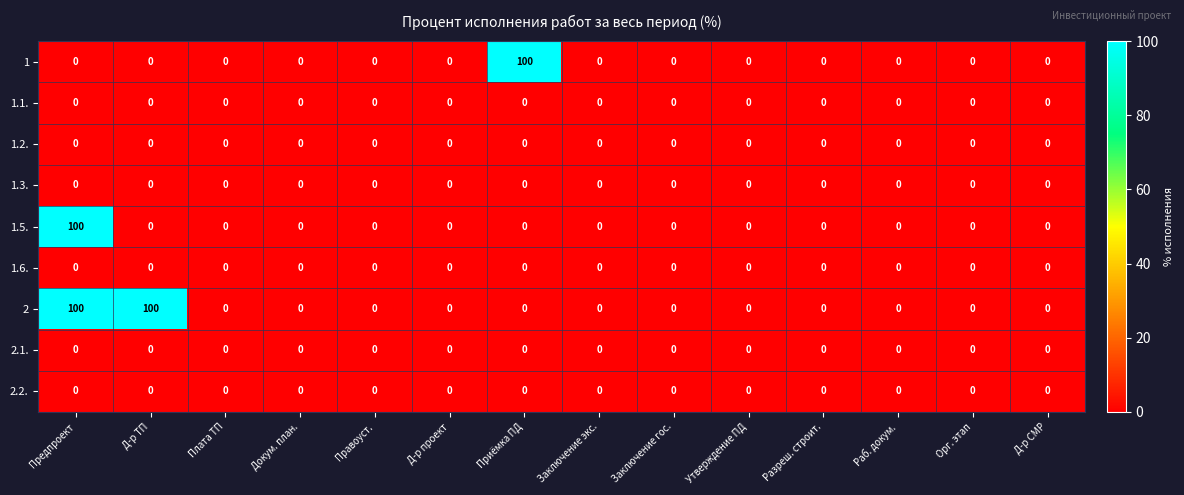

At which category is the sum across all series the highest?

Предпроект